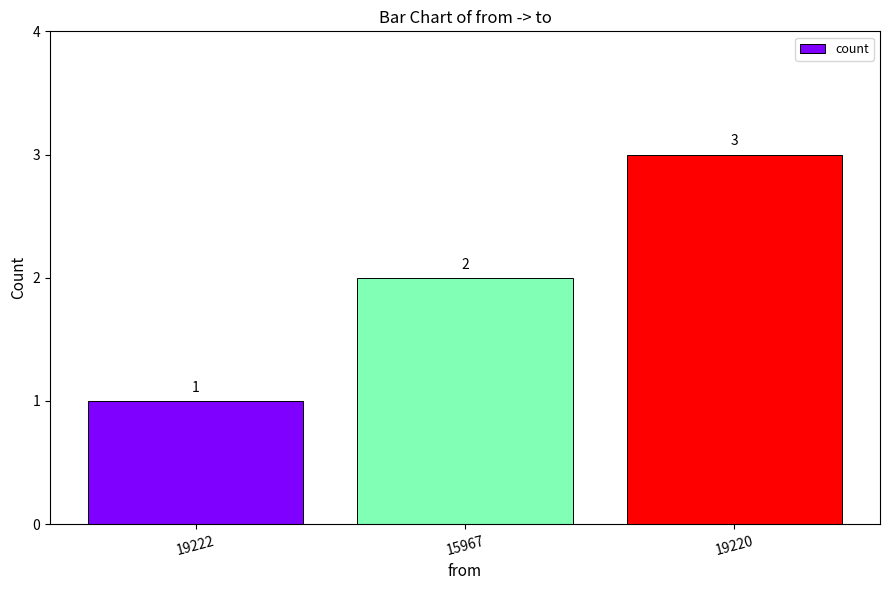

What is the label of the 1st bar from the left?

19222